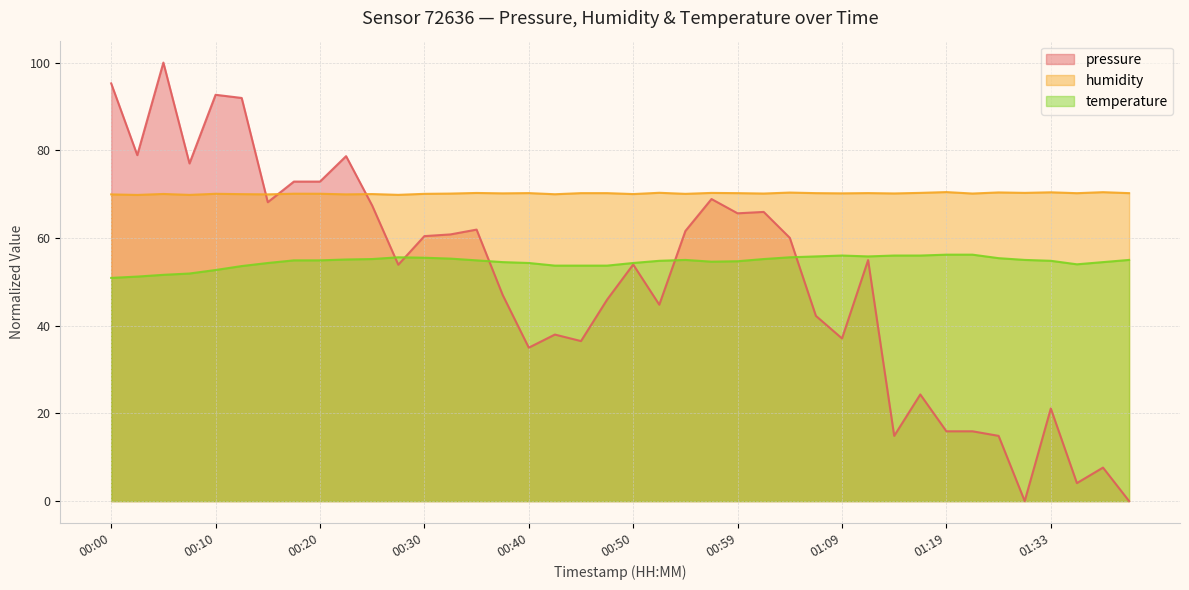

What position from the right is 01:35?

3